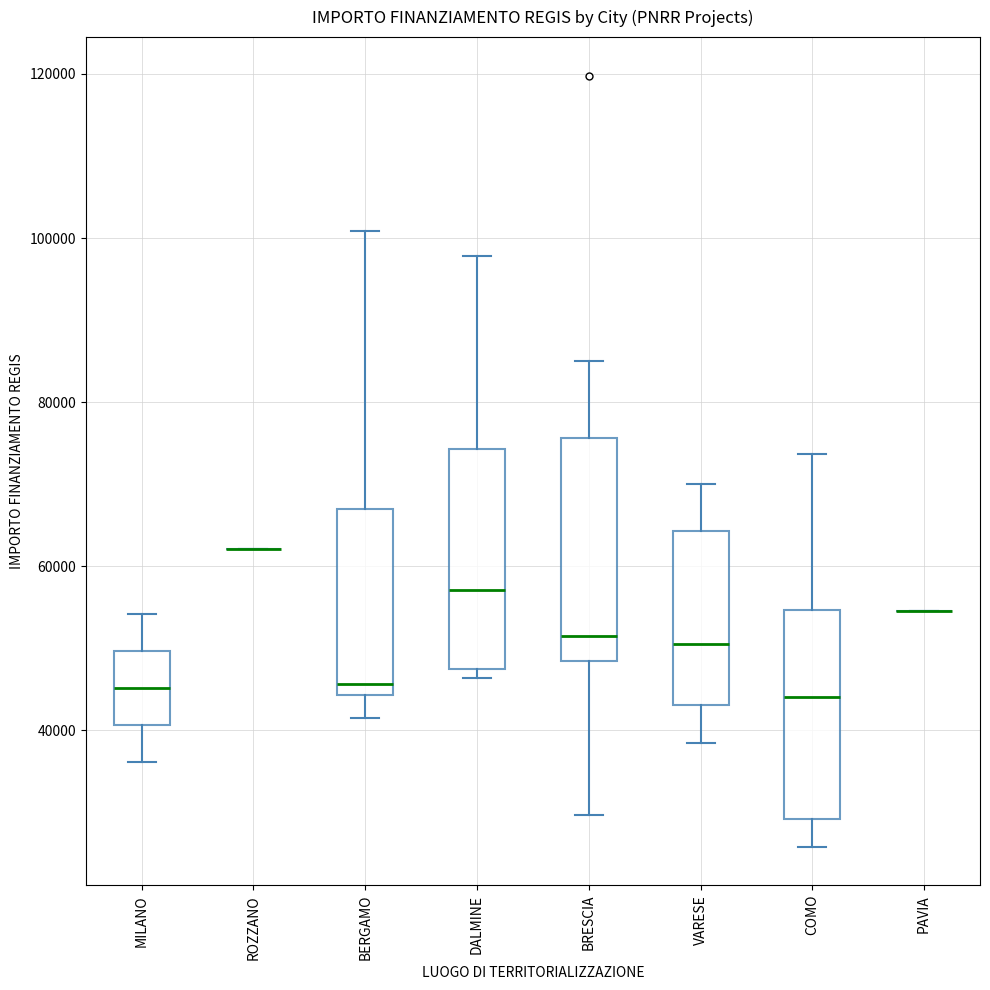

Reading left to right, read every box against the y-axis: the position of its median line, the range the box covers, and the ends of its whiskers. The values are not printed on the chart, so give them approximately, as read against the axis.

MILANO: median 46000, box 40000 to 50000, whiskers 36000 to 54000
ROZZANO: box collapsed to a line at 62000, whiskers 62000 to 62000
BERGAMO: median 46000, box 44000 to 68000, whiskers 42000 to 100000
DALMINE: median 58000, box 48000 to 74000, whiskers 46000 to 98000
BRESCIA: median 52000, box 48000 to 76000, whiskers 30000 to 84000
VARESE: median 50000, box 44000 to 64000, whiskers 38000 to 70000
COMO: median 44000, box 30000 to 54000, whiskers 26000 to 74000
PAVIA: box collapsed to a line at 54000, whiskers 54000 to 54000